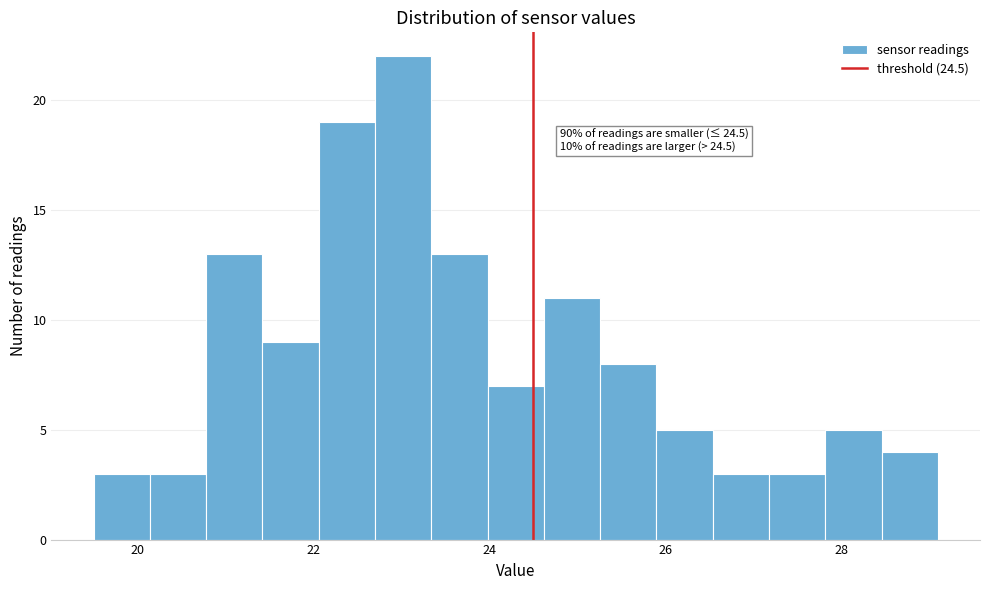

Read against the x-axis, roughly where is the centre of the tallest bar?

23.0